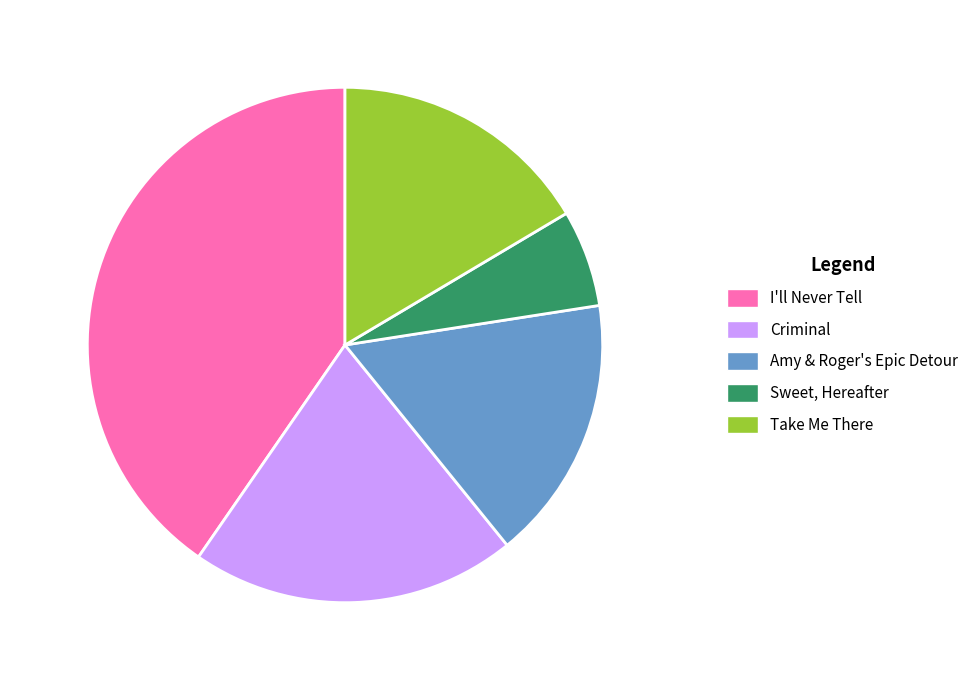

The I'll Never Tell slice represents 50% of the pie. True or false?

False